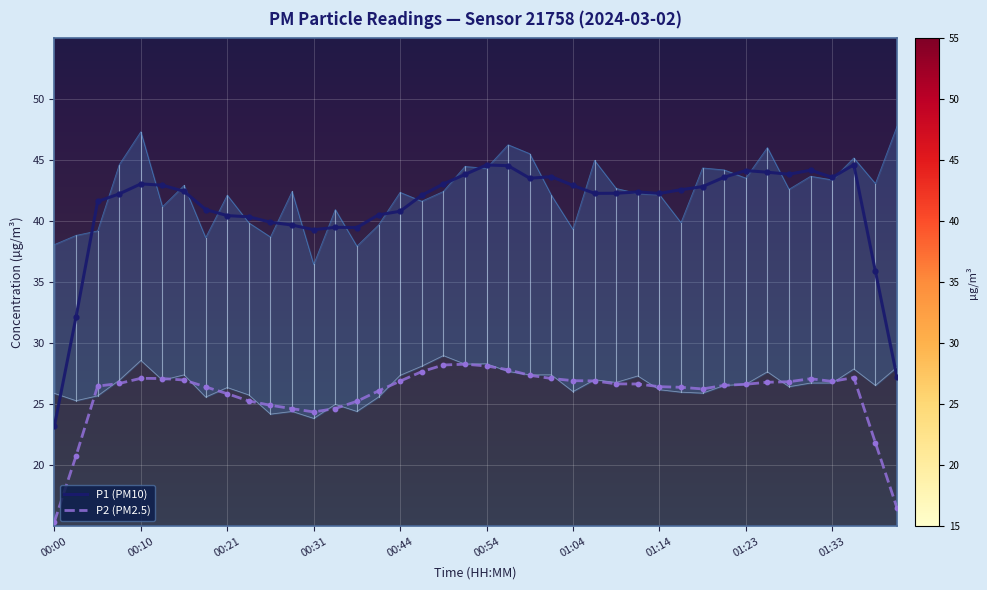

Which series has the largest Y range (max minus min)?

P1 (PM10)